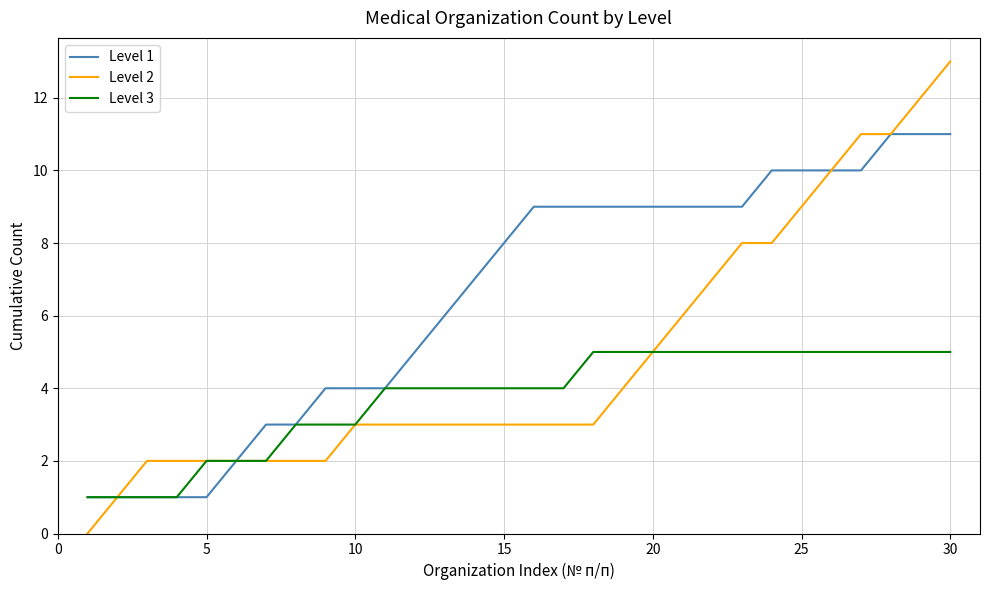

Which series has the widest spread of values?

Level 2